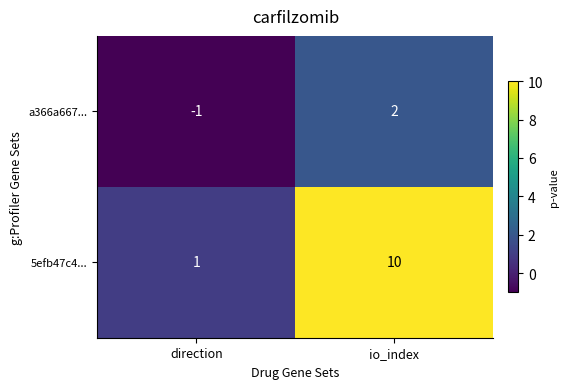

Between direction and io_index, which series saw the biggest shift?

5efb47c4...